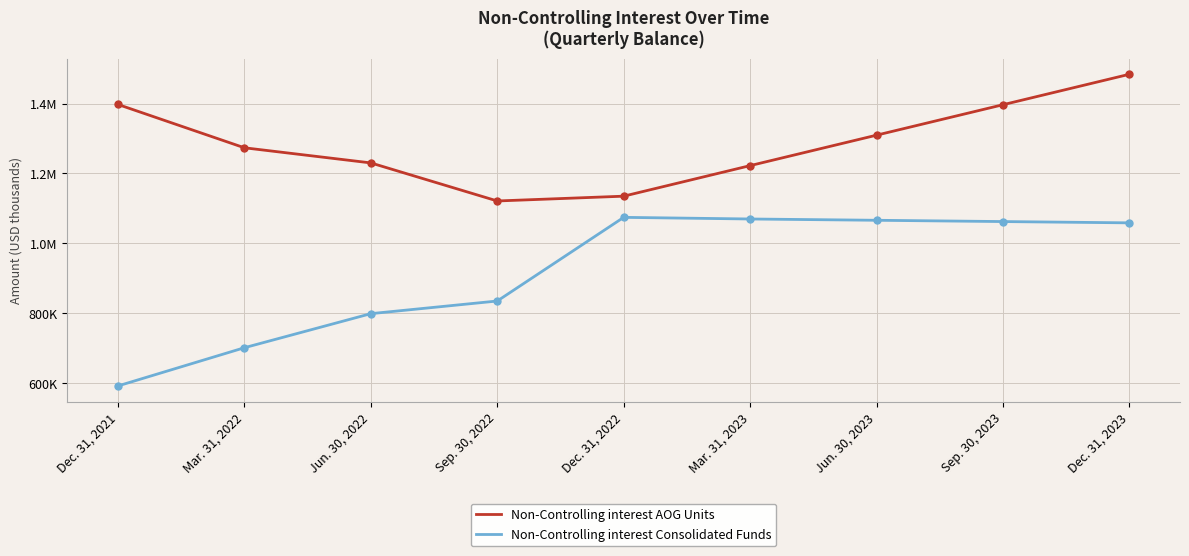

At how many categories does at least one series exceed 875344?

9